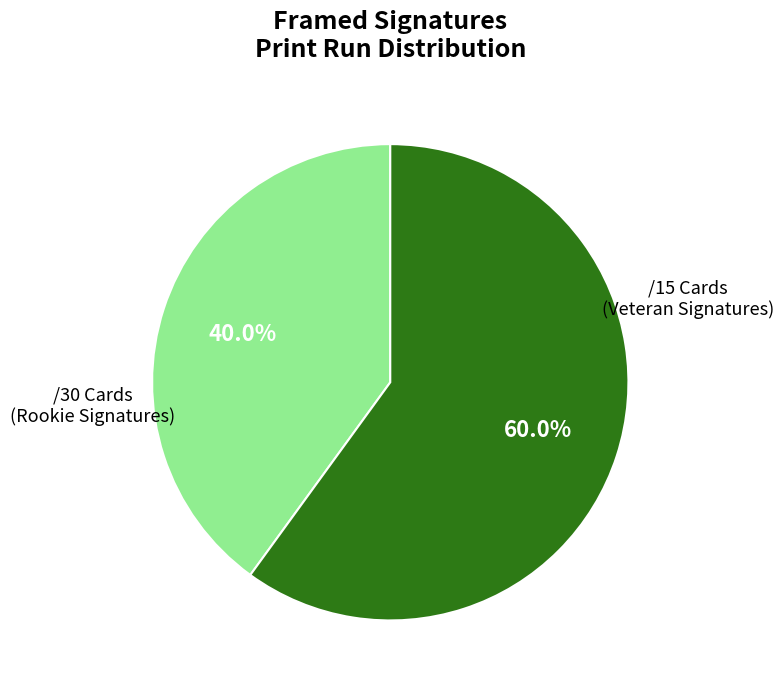

How many slices are in this pie chart?

2